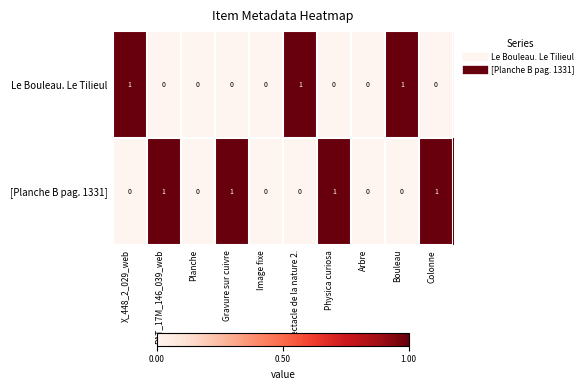

Which series has the largest total across all categories?

[Planche B pag. 1331]